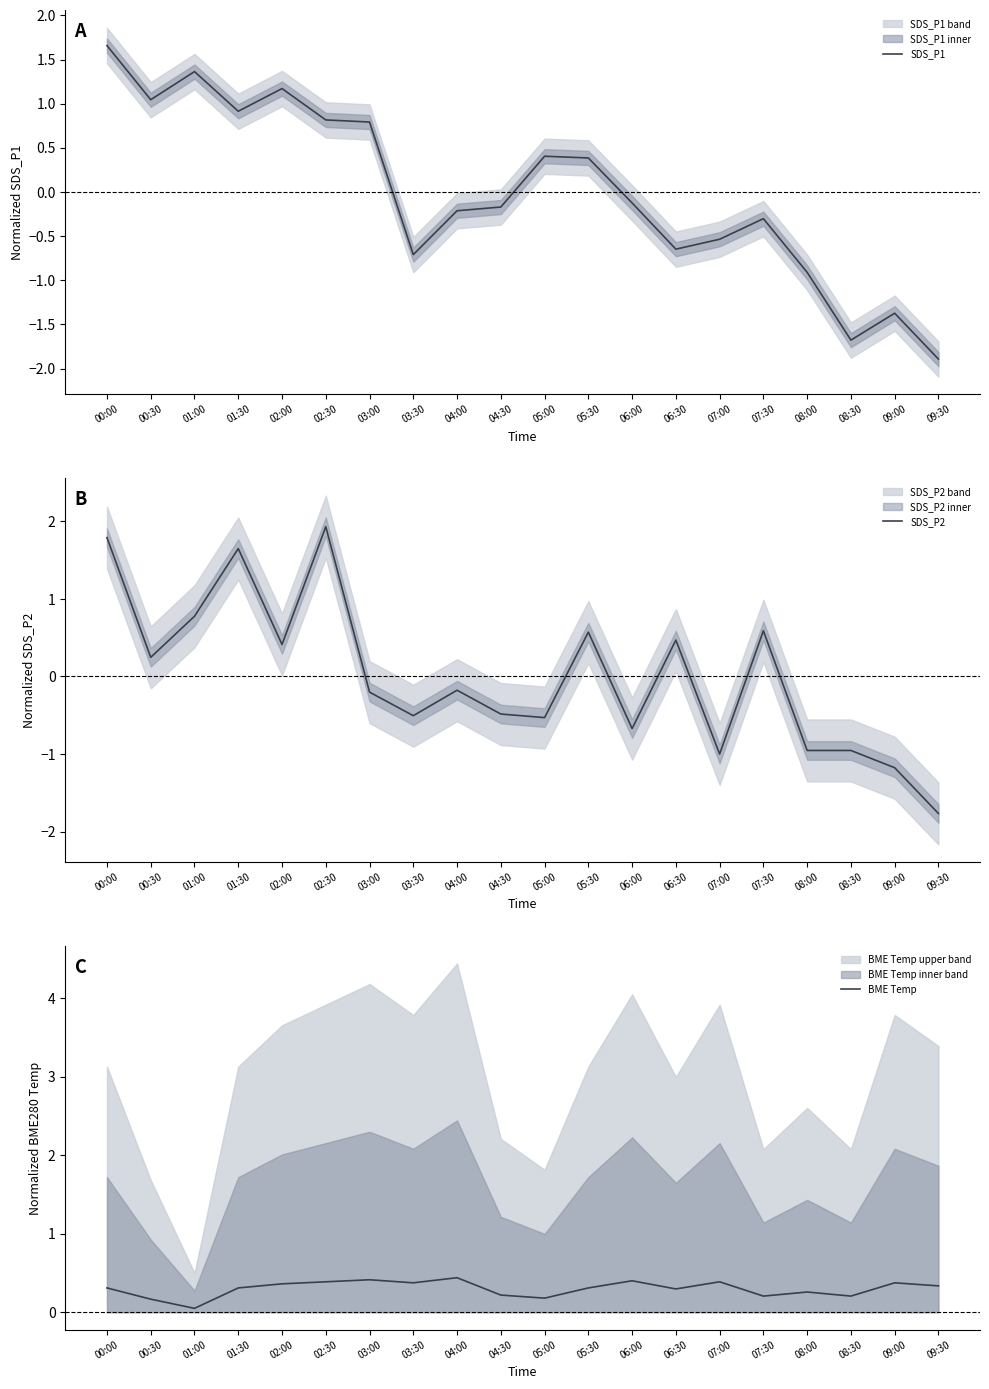

True or false: SDS_P1 has more than 0 interior local peaks.

True